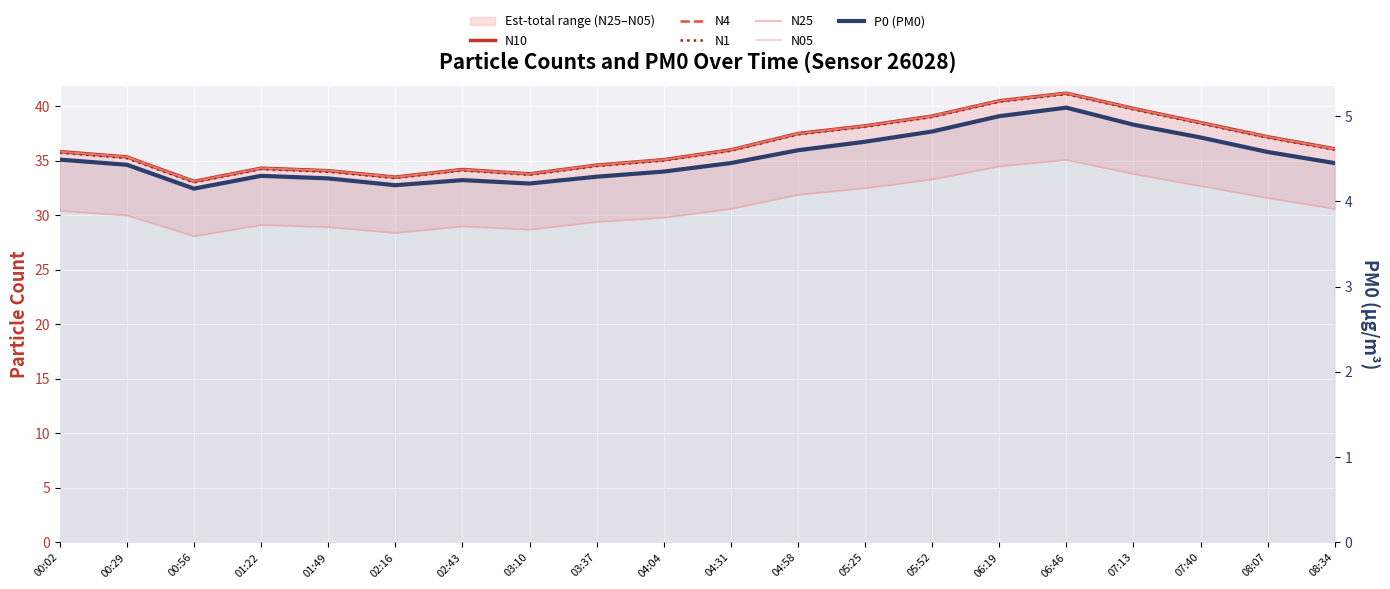

What is the difference between the highest and lowest values at 01:49?

29.8